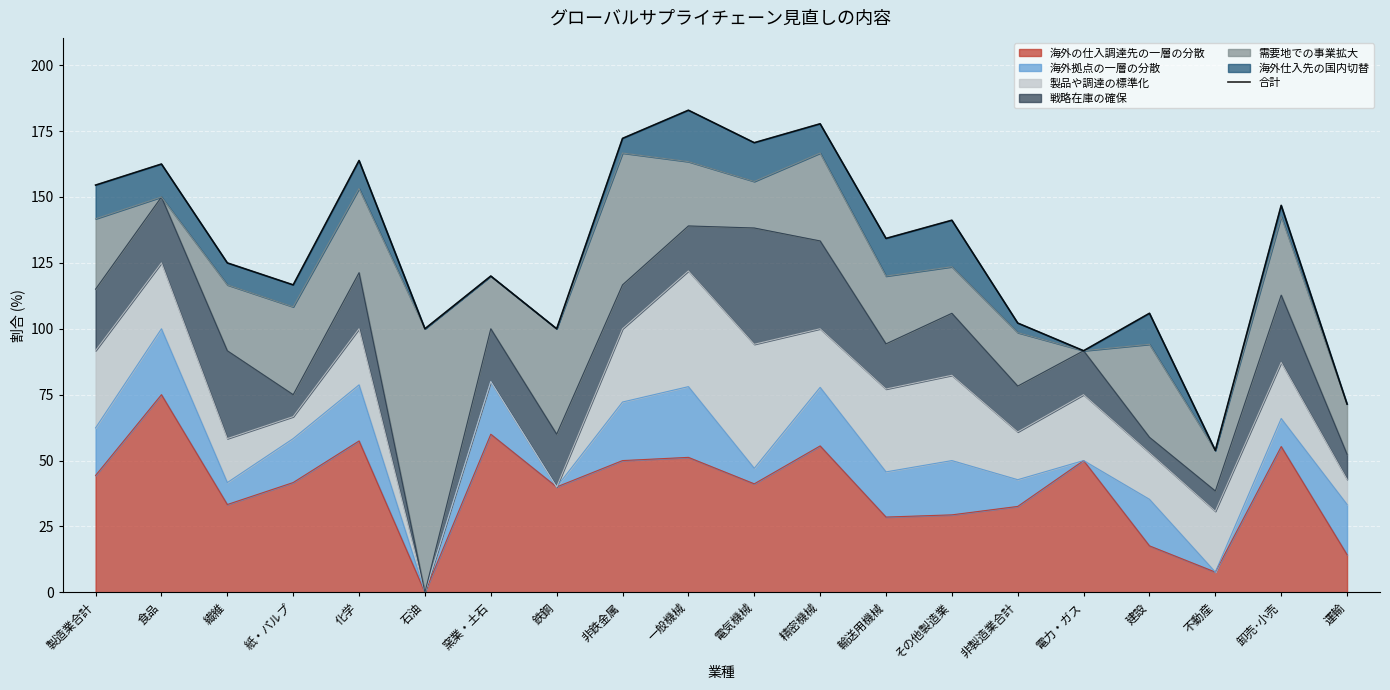

Where is the first local maximum?

食品